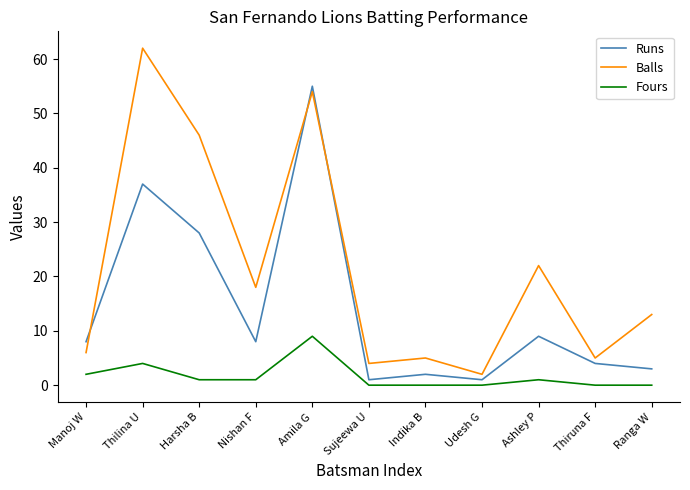

The value of Runs at Amila G is 55. True or false?

True